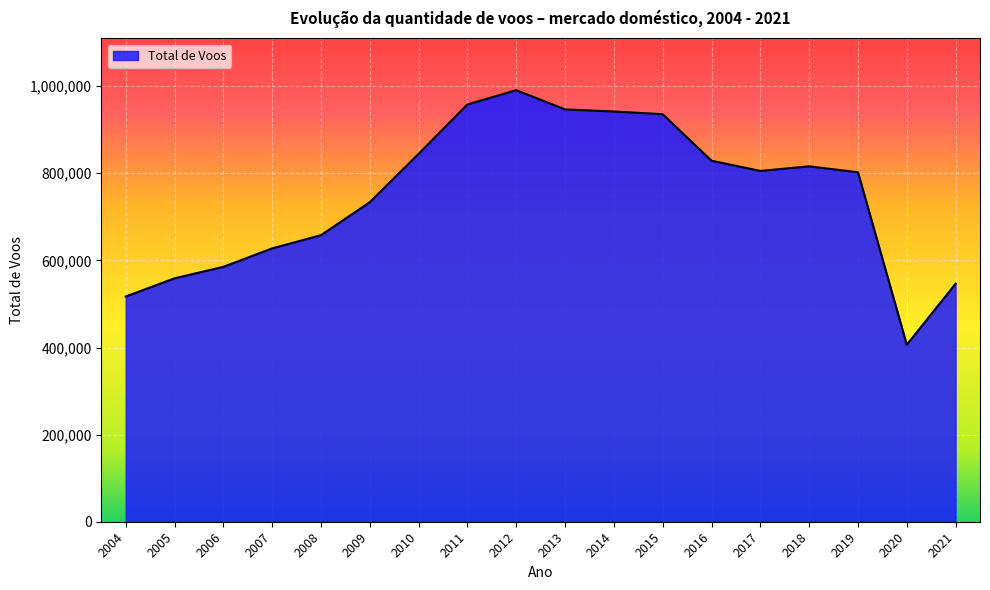

What is the change in value from 2008 to 2010?

+186737